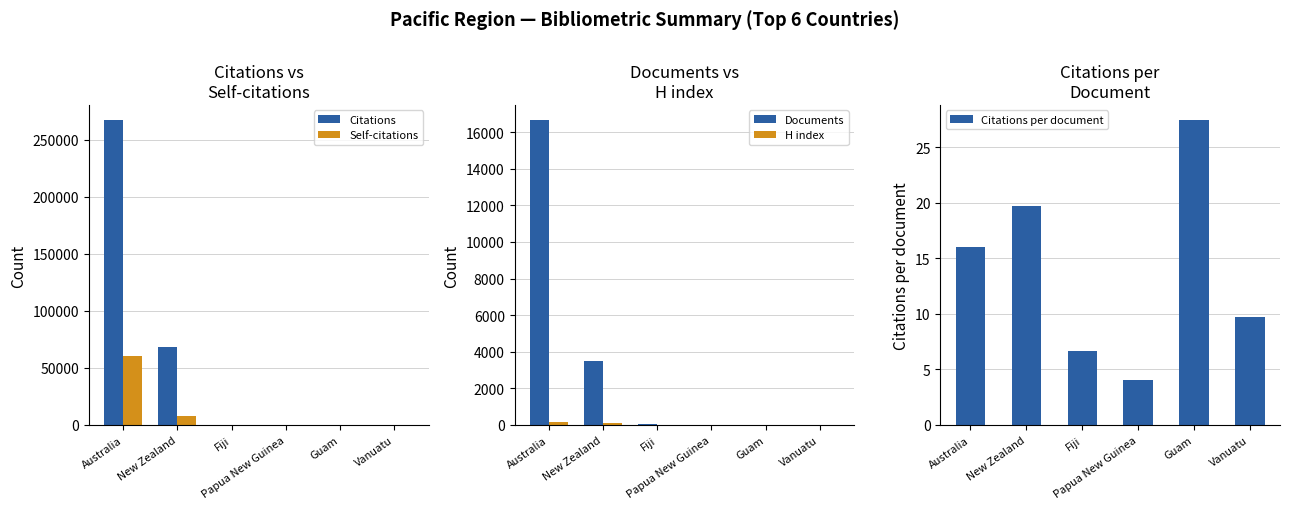

At which category is the sum across all series the highest?

Australia